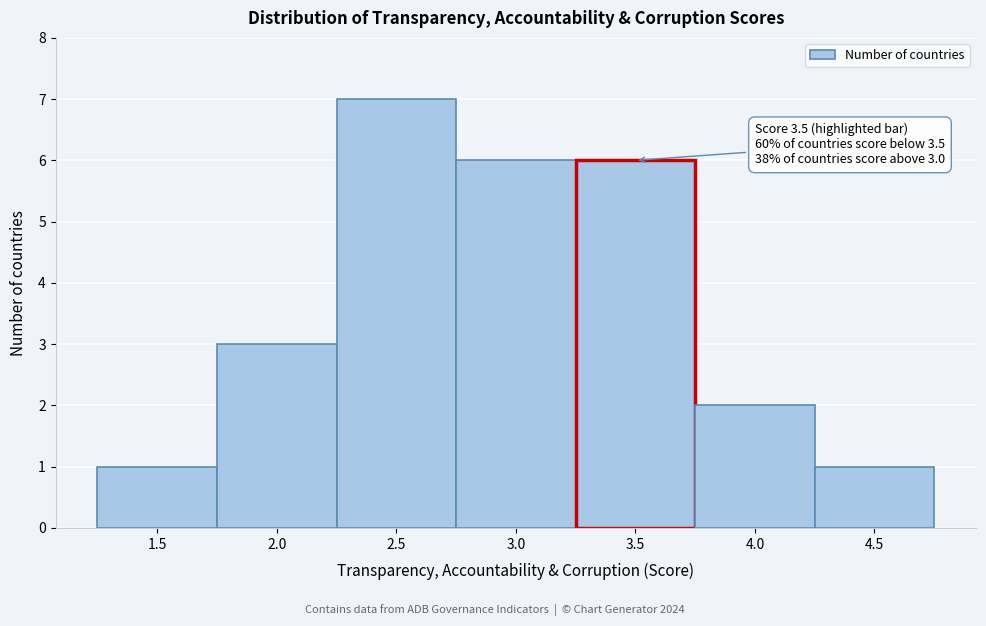

Which range on the x-axis has the tallest bar?

2.25 to 2.75